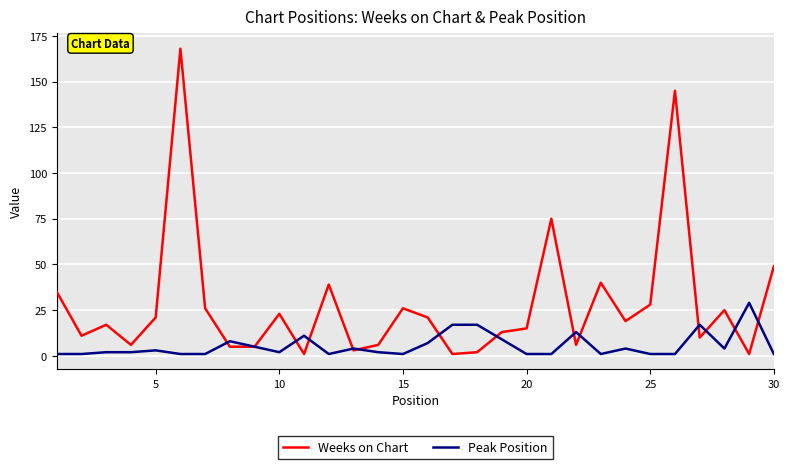

List the series in order of their overall mean, lowest first.

Peak Position, Weeks on Chart